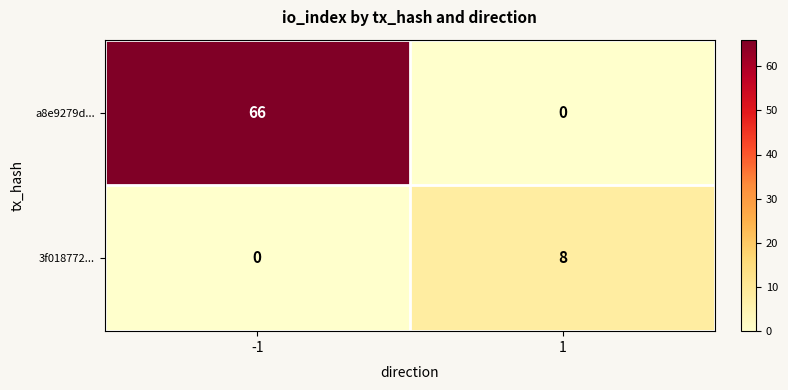

Rank the series at 1 from highest to lowest value.

3f018772..., a8e9279d...